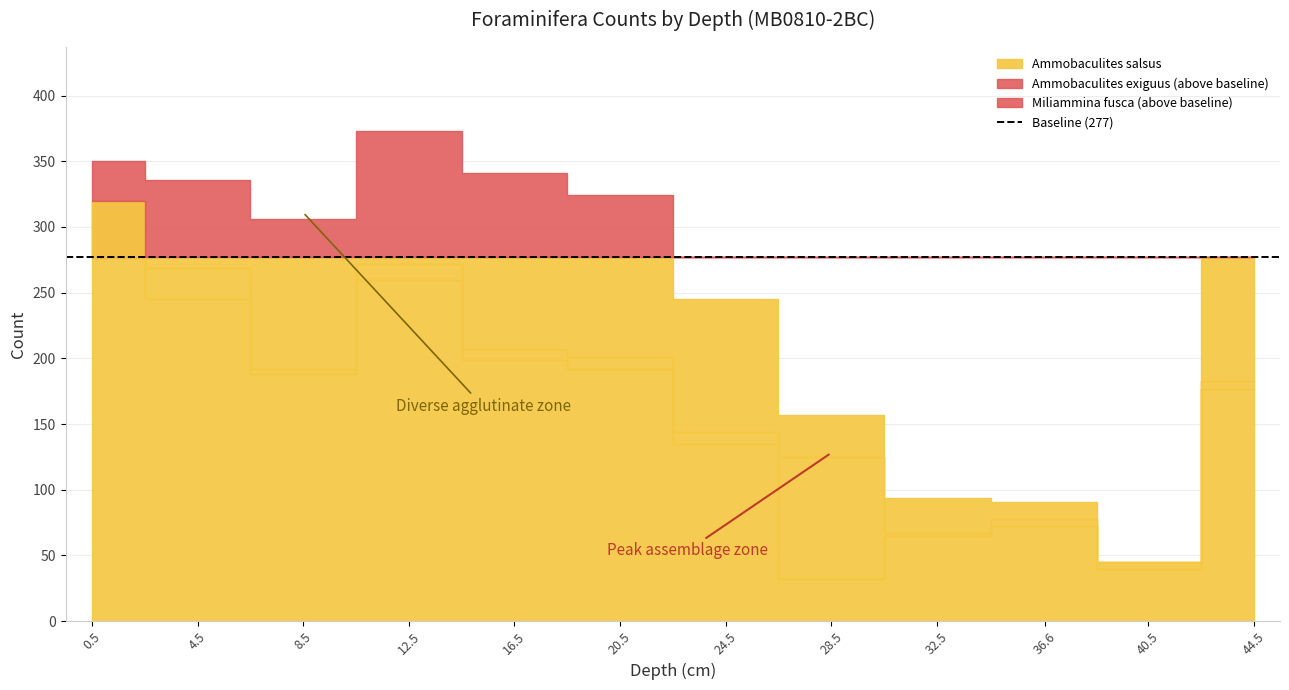

How many interior local peaks does the Number of foraminifers (N) series have?

2